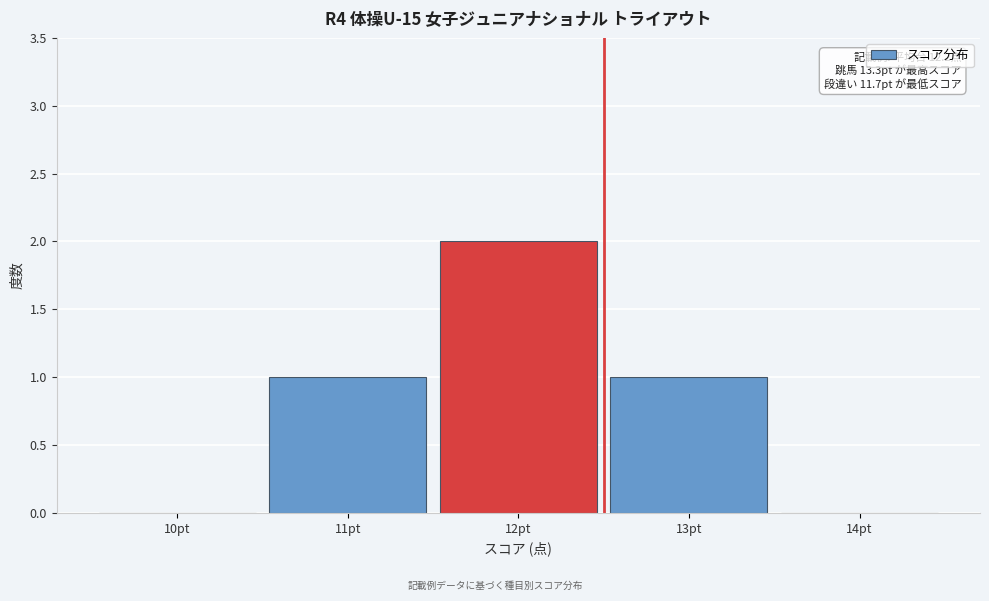

Reading left to right, extract all data points from this chart.

10pt=0	11pt=1	12pt=2	13pt=1	14pt=0